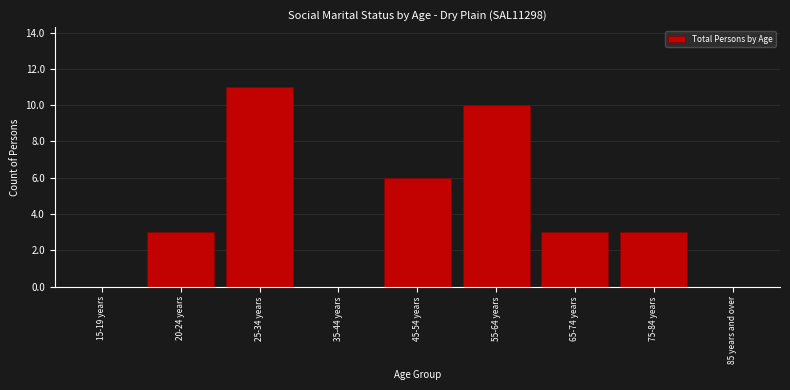

Reading right to left, list all the values displayed in this chart.

85 years and over=0	75-84 years=3	65-74 years=3	55-64 years=10	45-54 years=6	35-44 years=0	25-34 years=11	20-24 years=3	15-19 years=0